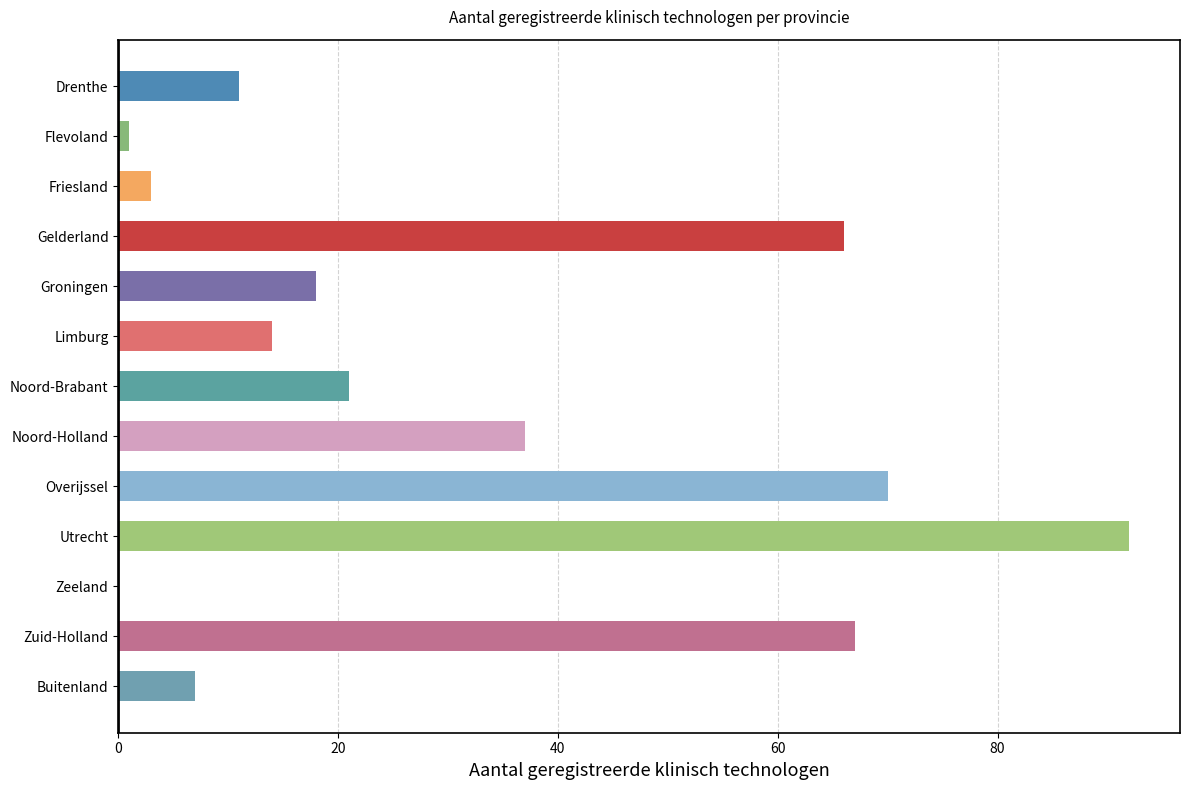

How many categories are shown in the chart?

13